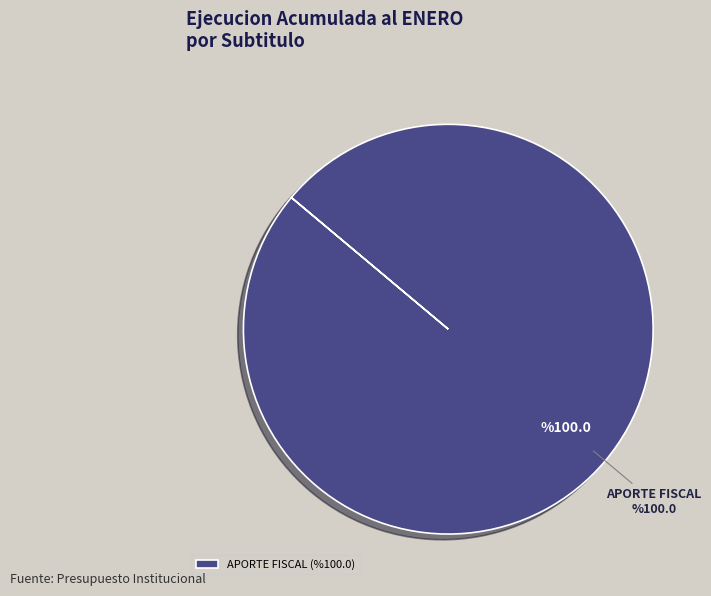

Does APORTE FISCAL account for over 50% of the chart?

Yes